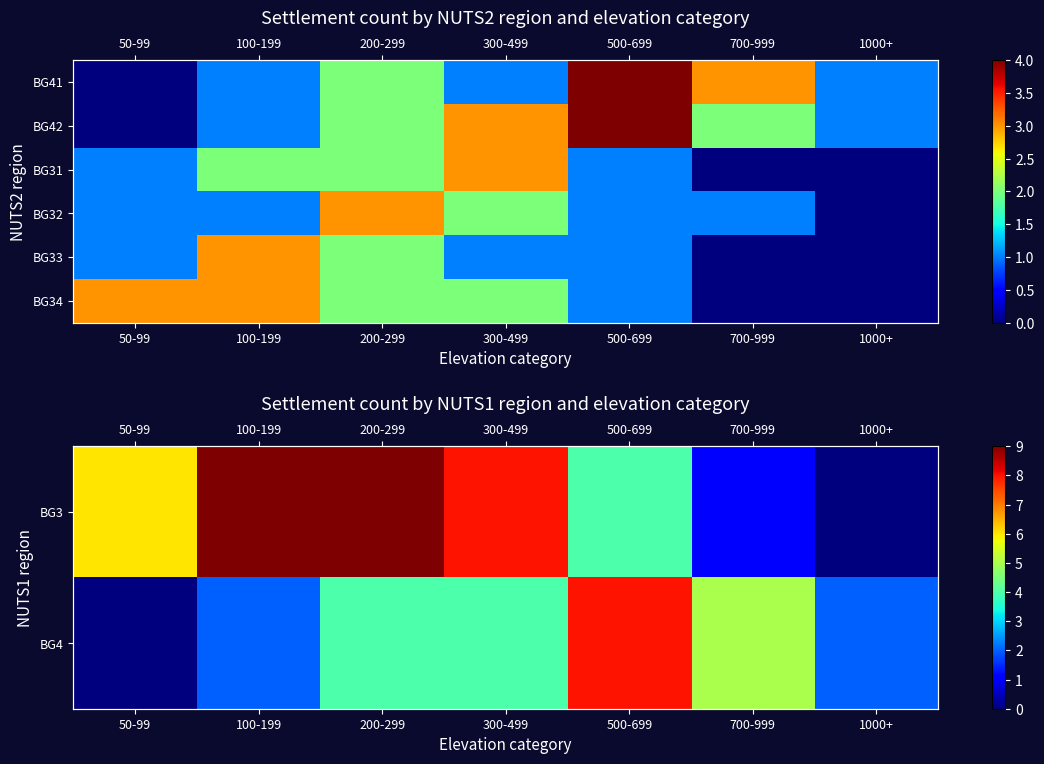

At which category is the sum across all series the highest?

200-299